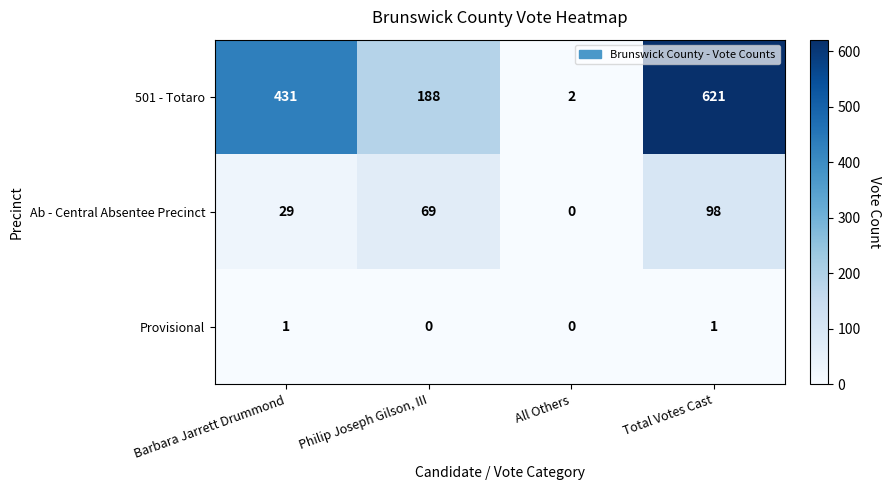

Which series changed the most between Barbara Jarrett Drummond and Total Votes Cast?

501 - Totaro